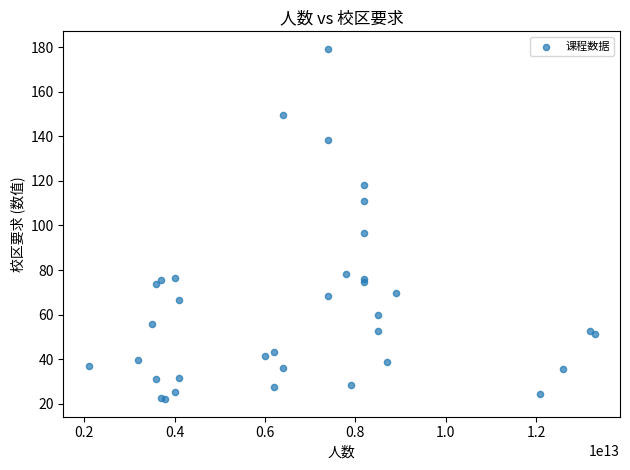

What Y value in the scatter plot is closest to 100?

96.4